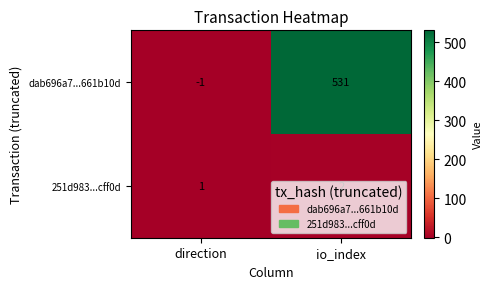

What is the sum of the dab696a7...661b10d values at io_index and direction?

530